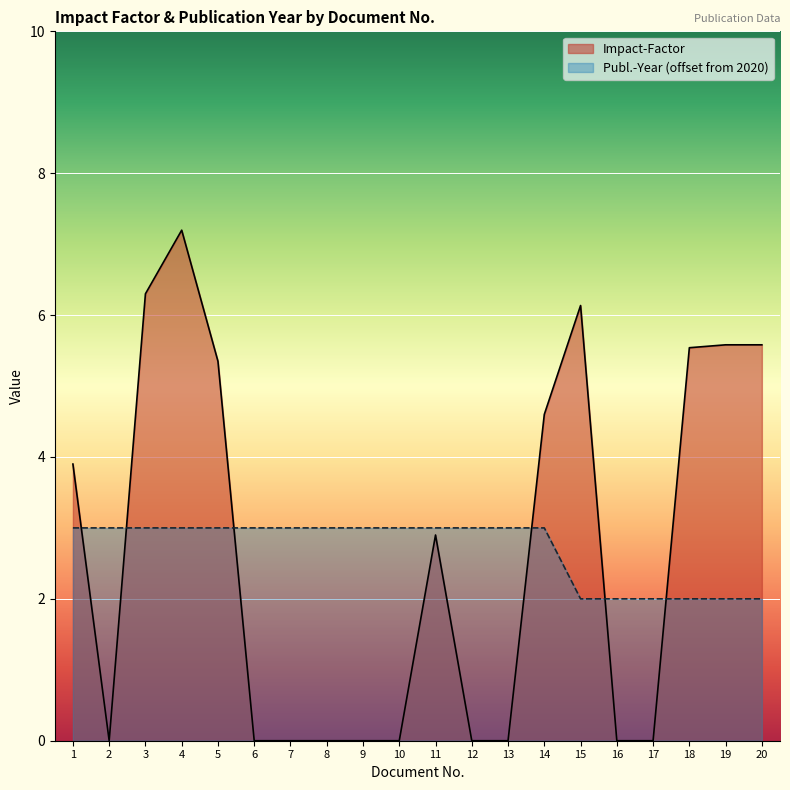

Where is Impact-Factor nearest to the value 3?

11